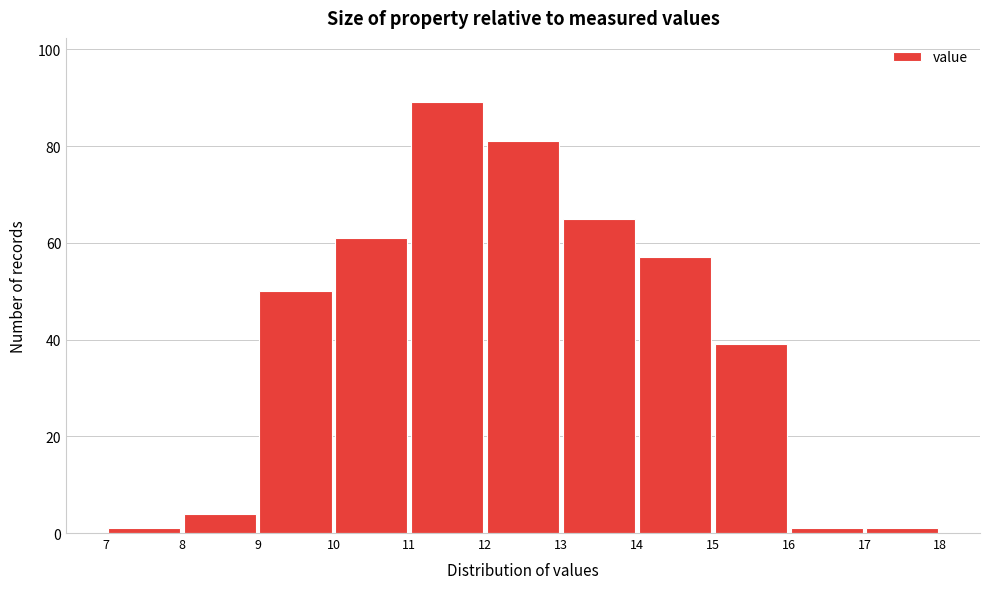

Reading left to right, transcribe this chart: for each bar, give the range it covers on the x-axis and its height. The values are not printed on the chart, so give them approximately, as read against the axis.

7 to 8: under 2
8 to 9: 4
9 to 10: 50
10 to 11: 62
11 to 12: 90
12 to 13: 82
13 to 14: 66
14 to 15: 58
15 to 16: 40
16 to 17: under 2
17 to 18: under 2